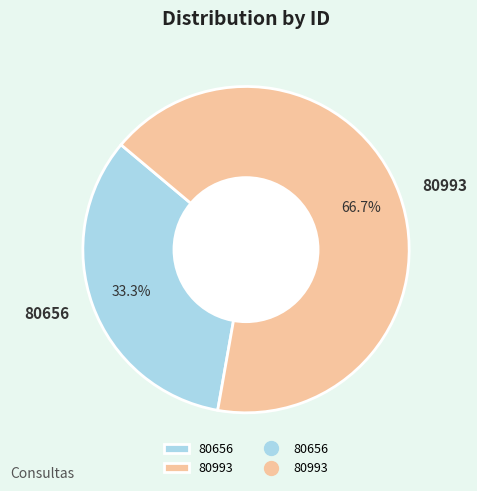

The 80993 slice represents 67% of the pie. True or false?

True